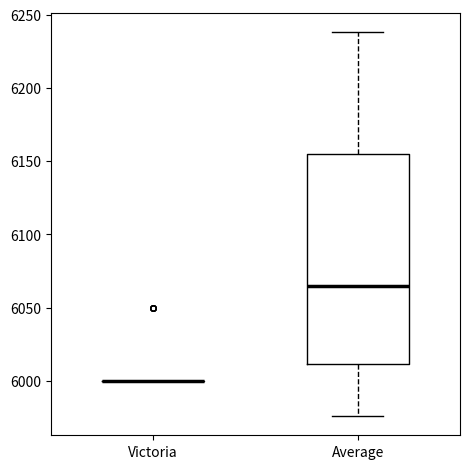

Reading left to right, transcribe this box plot: for each box, give where its median line is, the range the box spans, and where its two whiskers end, as read against the y-axis. The values are not printed on the chart, so give them approximately, as read against the axis.

Victoria: box collapsed to a line at 6000, whiskers 6000 to 6000
Average: median 6065, box 6010 to 6155, whiskers 5975 to 6240